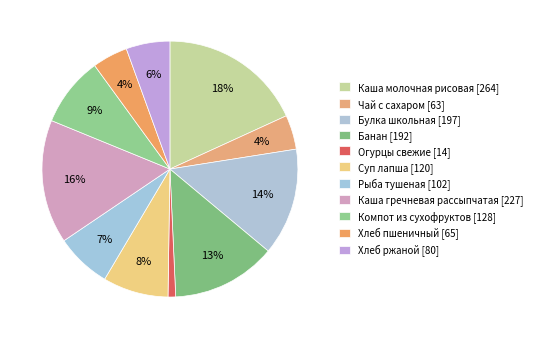

Count the number of slices in the pie.

11